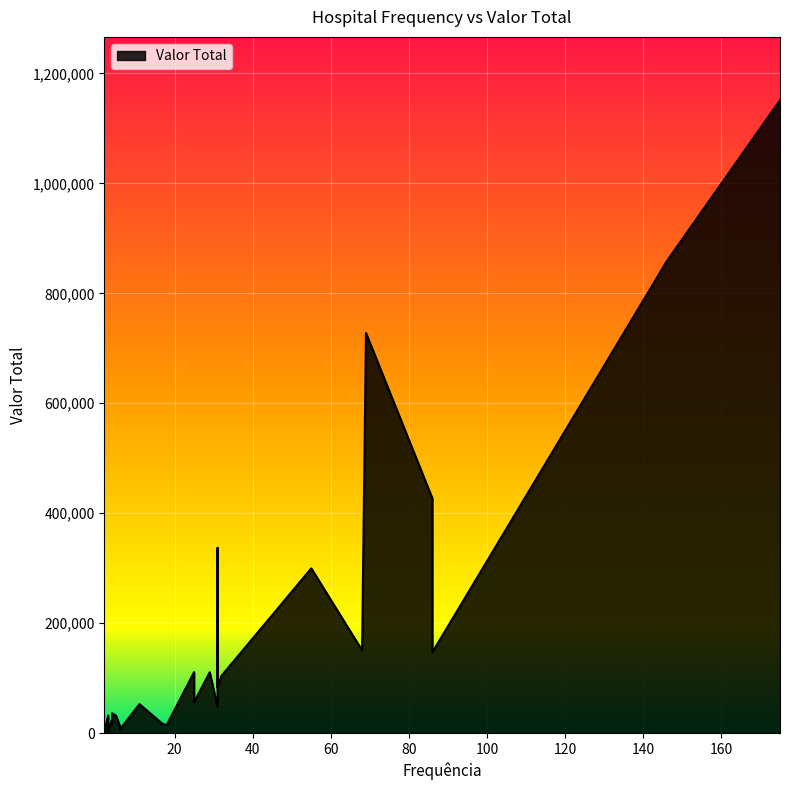

The value at 86 is 95393.0. True or false?

False